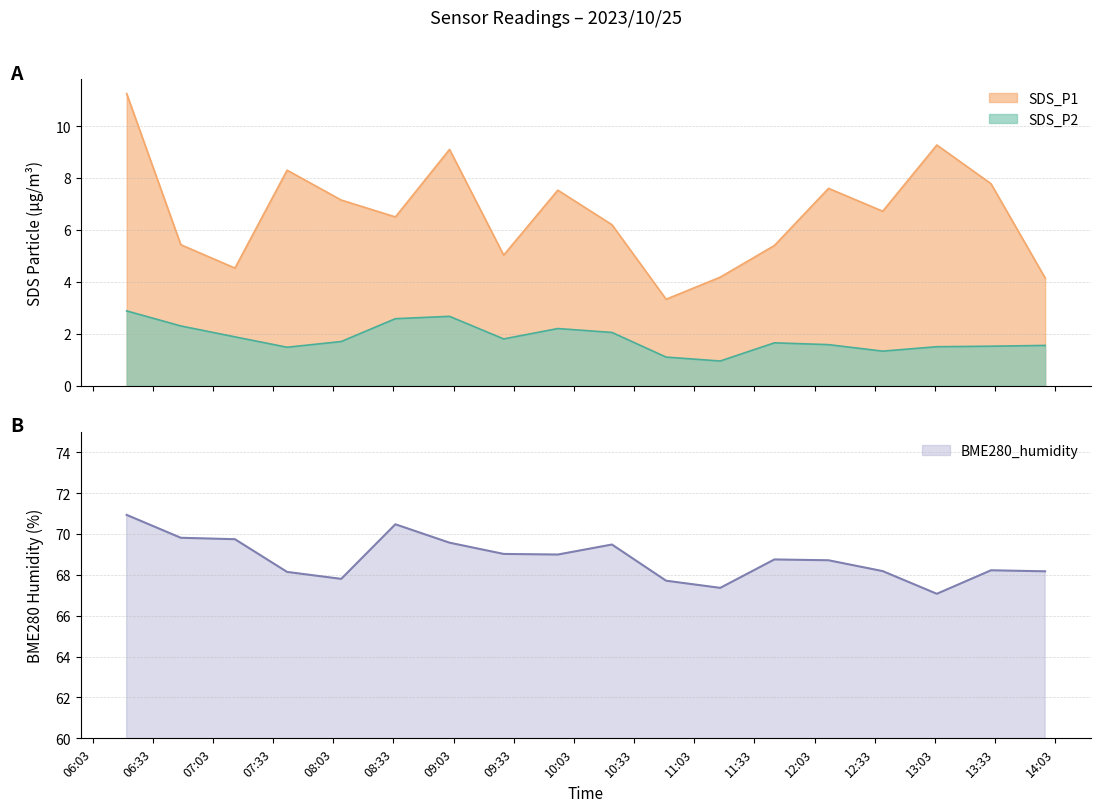

In BME280_humidity, how many points are lower than both neighbors (excluding endpoints)?

4